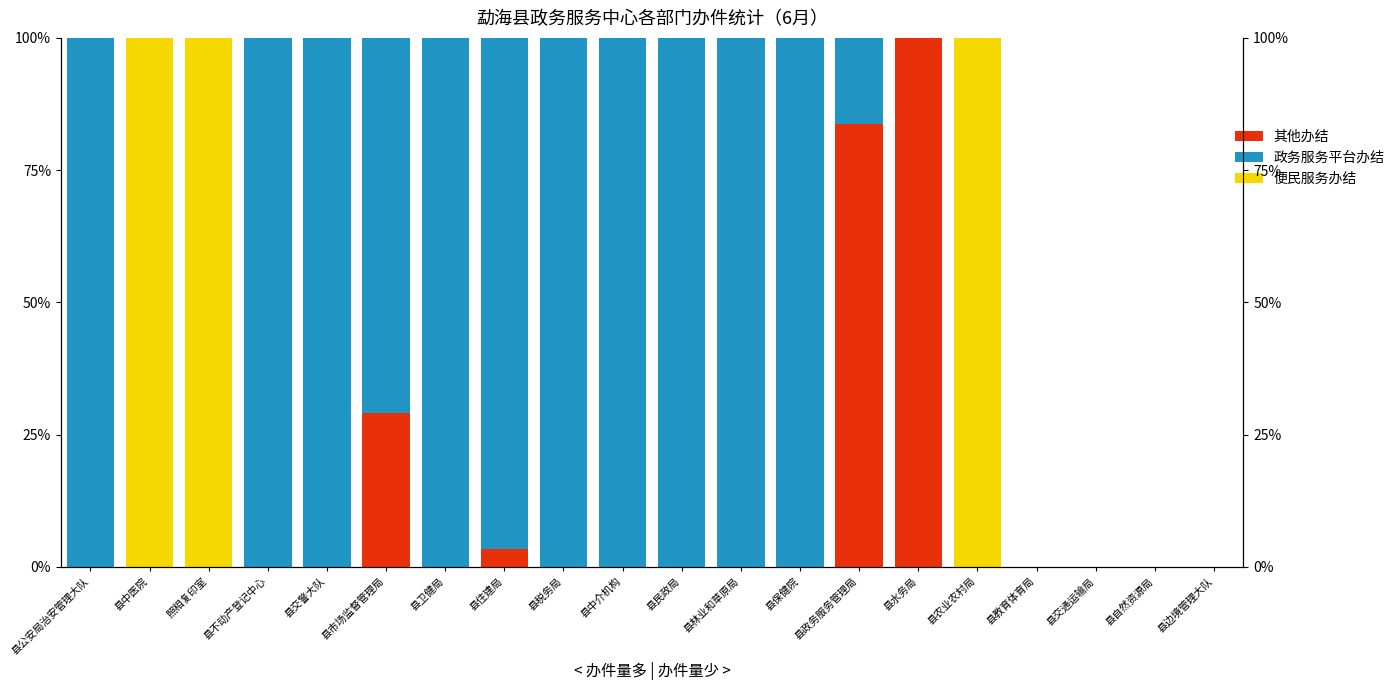

At which category is the sum across all series the highest?

县公安局治安管理大队